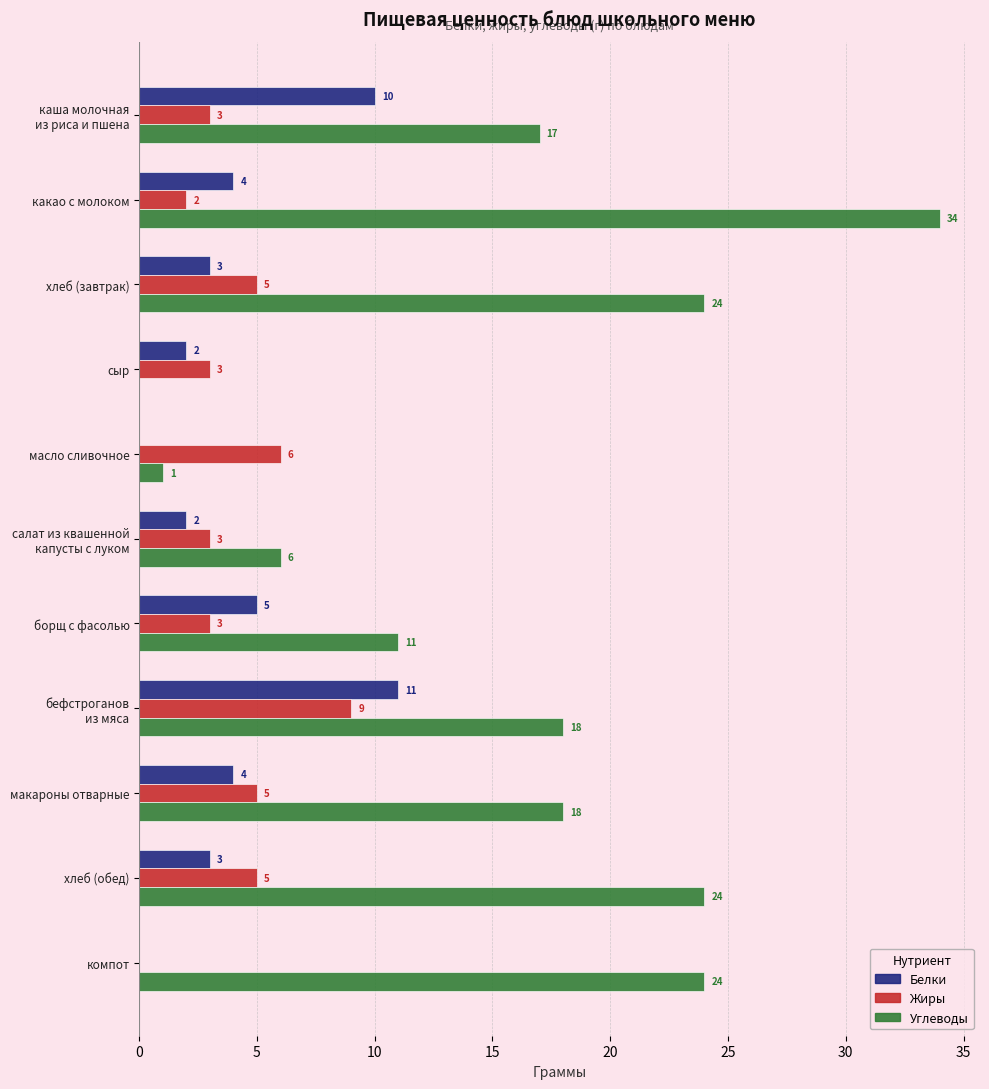

Is it true that Углеводы equals 20 at сыр?

False